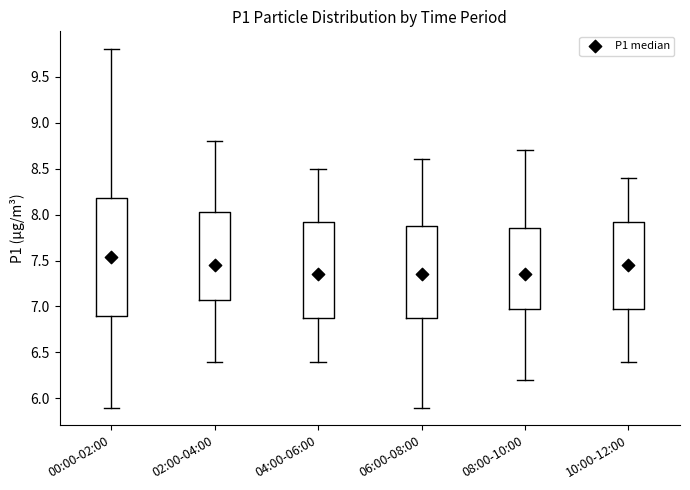

Reading left to right, read every box against the y-axis: the position of its median line, the range the box covers, and the ends of its whiskers. The values are not printed on the chart, so give them approximately, as read against the axis.

00:00-02:00: median 7.55, box 6.90 to 8.20, whiskers 5.90 to 9.80
02:00-04:00: median 7.45, box 7.10 to 8.05, whiskers 6.40 to 8.80
04:00-06:00: median 7.35, box 6.90 to 7.95, whiskers 6.40 to 8.50
06:00-08:00: median 7.35, box 6.90 to 7.90, whiskers 5.90 to 8.60
08:00-10:00: median 7.35, box 7.00 to 7.85, whiskers 6.20 to 8.70
10:00-12:00: median 7.45, box 7.00 to 7.95, whiskers 6.40 to 8.40